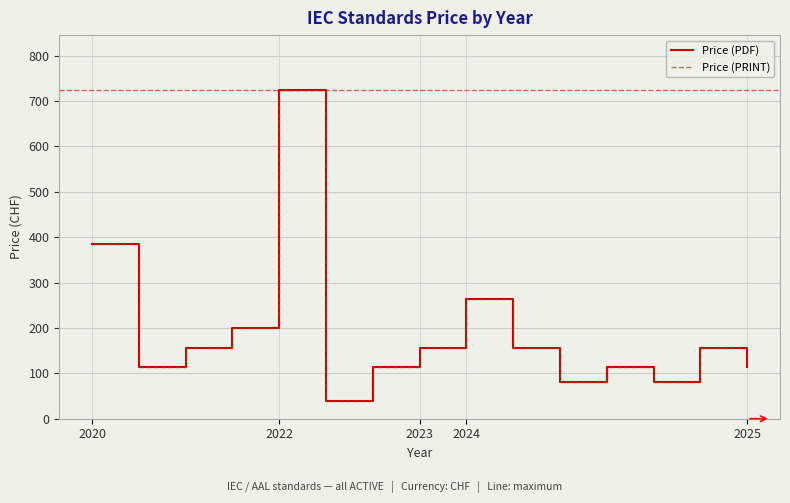

What is the maximum value for Price (PDF)?

725